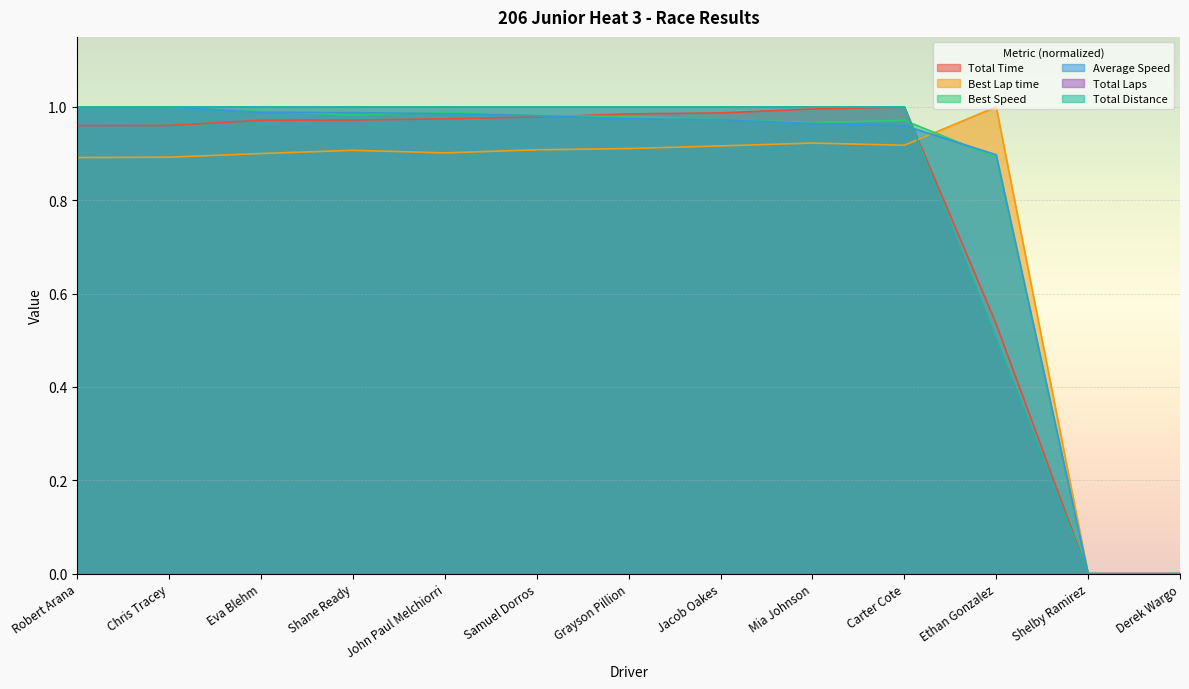

True or false: Total Laps and Total Distance intersect in this chart.

False